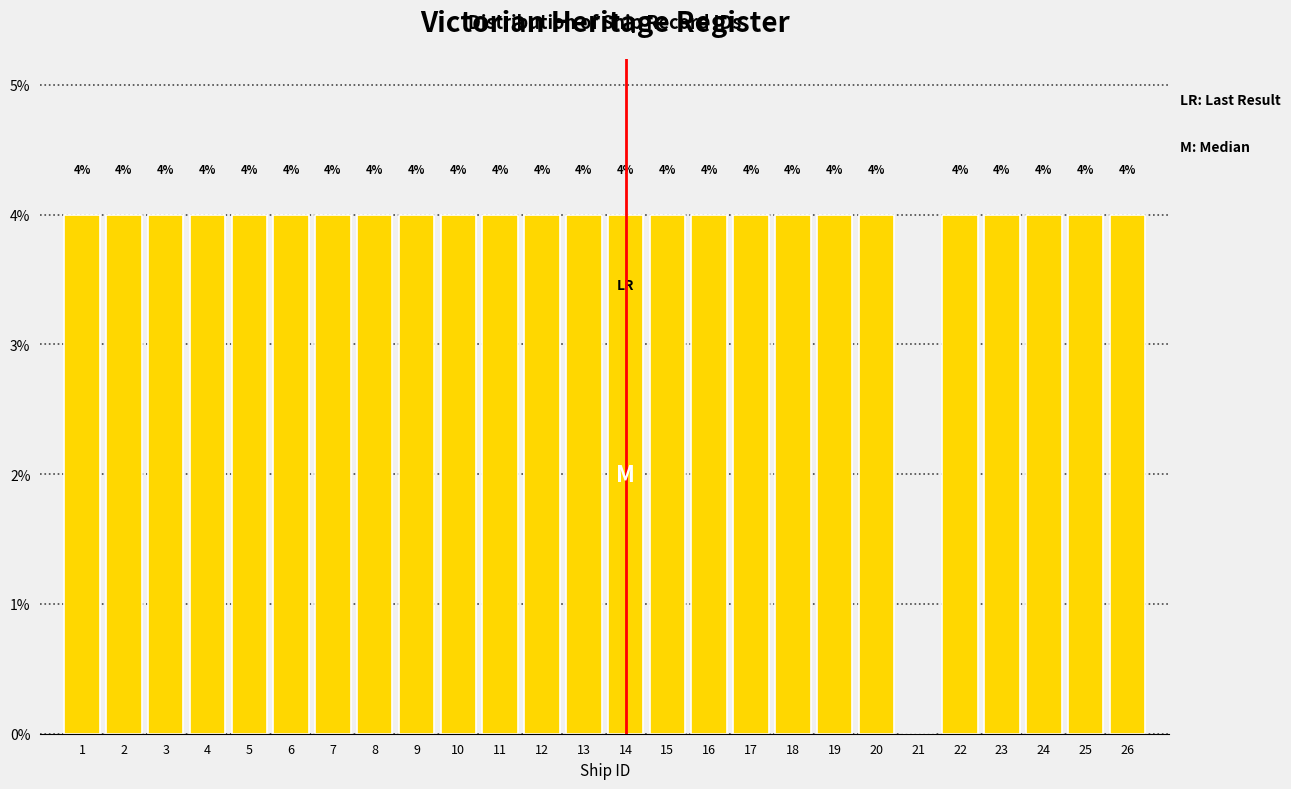

Reading left to right, transcribe all the data shown in this chart.

1=4	2=4	3=4	4=4	5=4	6=4	7=4	8=4	9=4	10=4	11=4	12=4	13=4	14=4	15=4	16=4	17=4	18=4	19=4	20=4	21=0	22=4	23=4	24=4	25=4	26=4